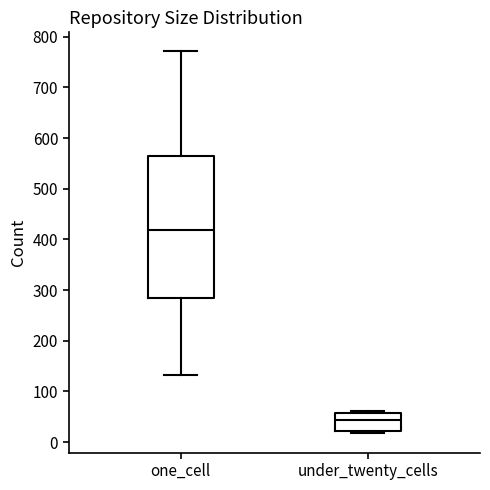

Which box is the tallest, from its lower edge to its upper edge?

one_cell